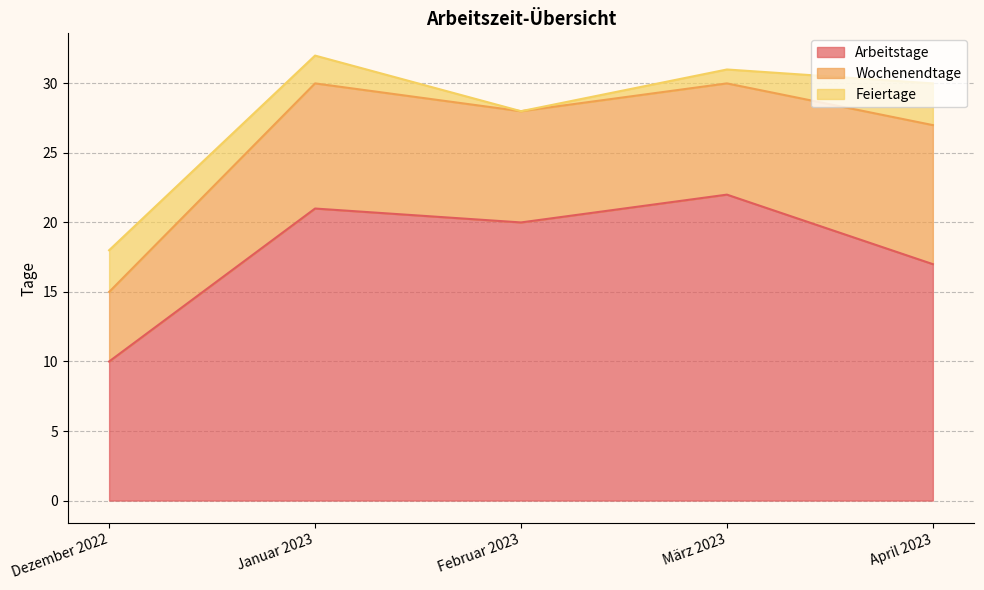

At Februar 2023, list the series in order from largest to smallest.

Arbeitstage, Wochenendtage, Feiertage